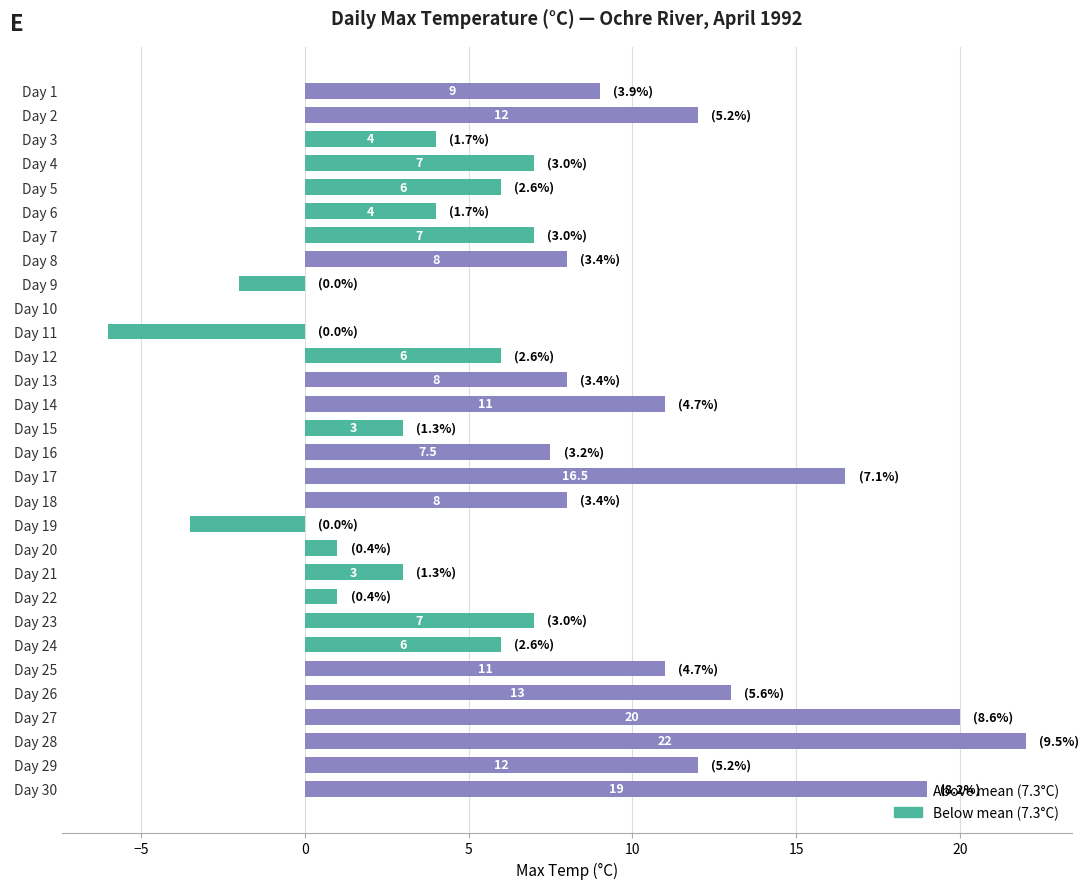

Does the chart contain stacked bars?

No